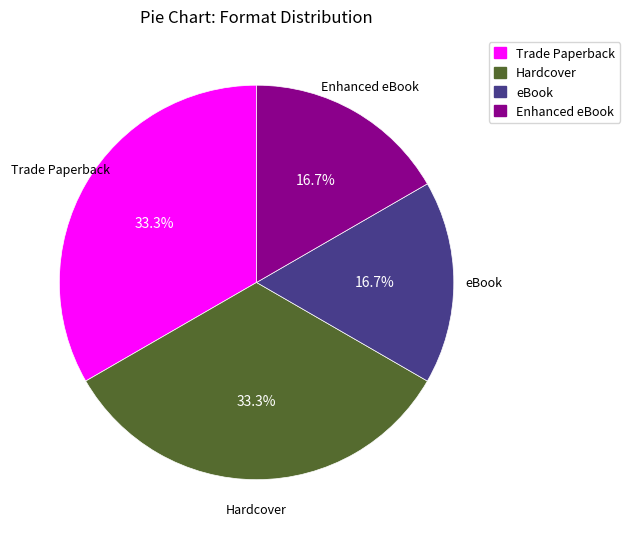

The Hardcover slice represents 33% of the pie. True or false?

True